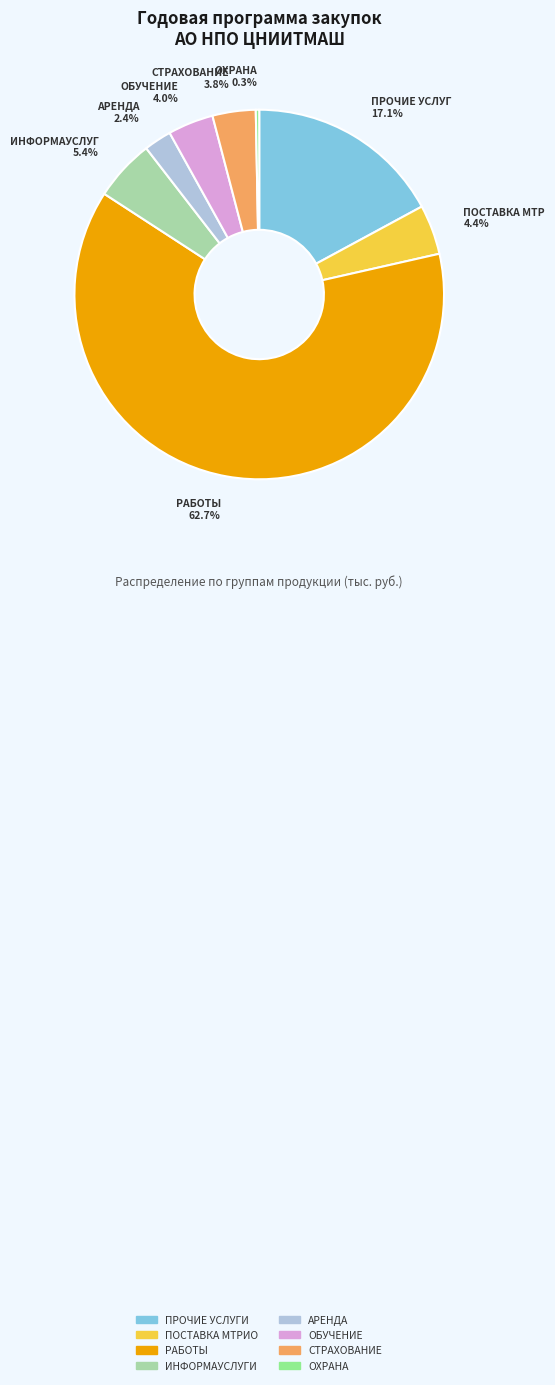

Is there any slice that represents more than half of the pie?

Yes